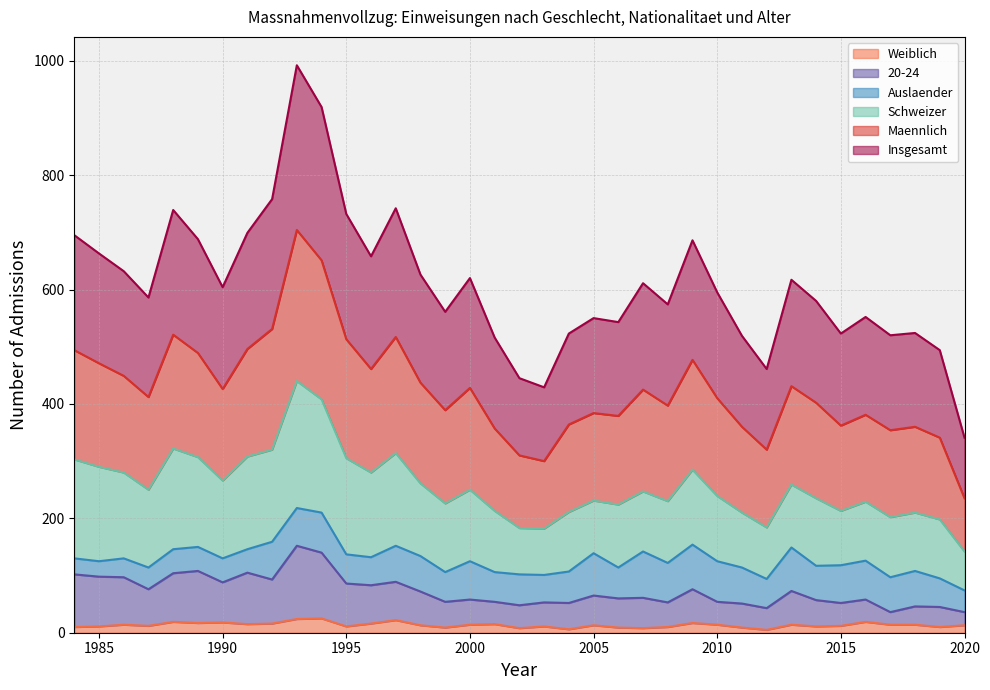

What is the highest value of the Weiblich series?

25